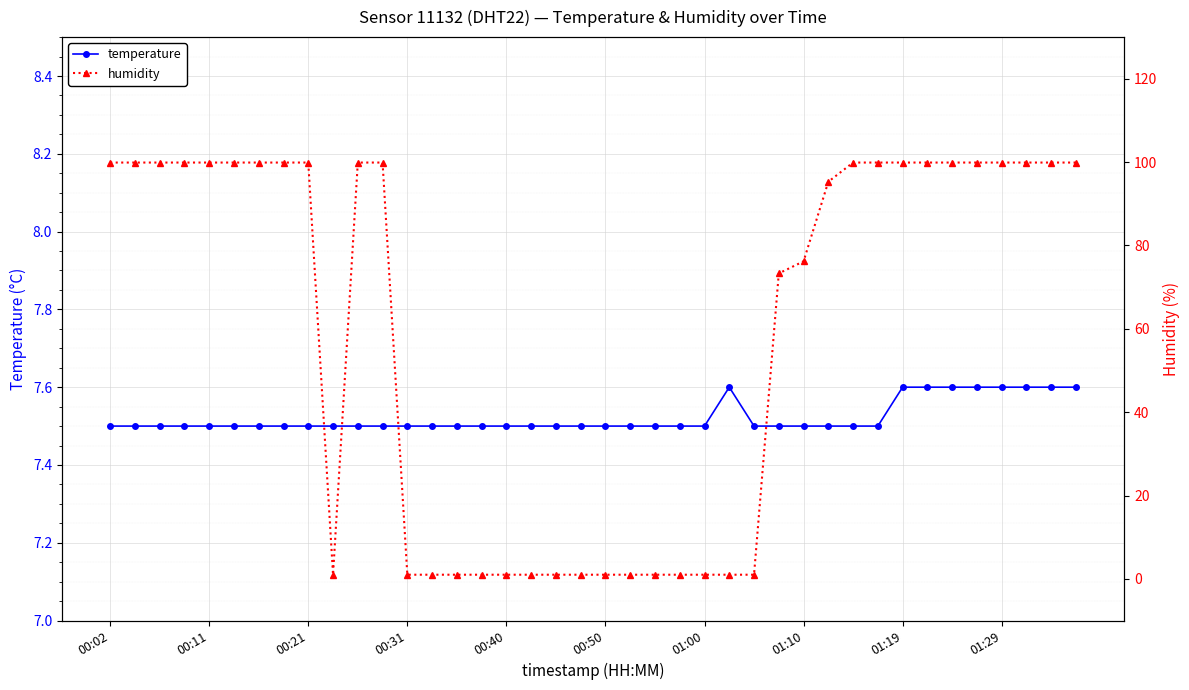

How many lines are shown in the chart?

2